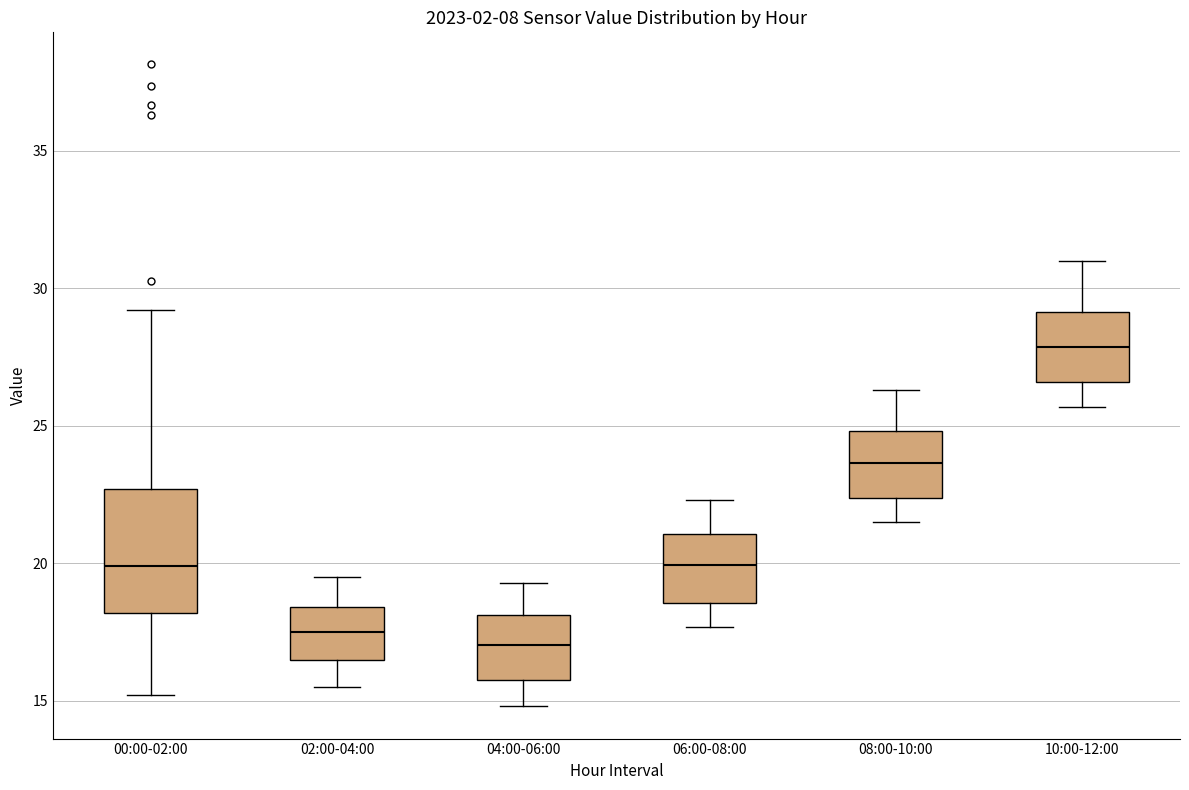

Reading left to right, transcribe this box plot: for each box, give where its median line is, the range the box spans, and where its two whiskers end, as read against the y-axis. The values are not printed on the chart, so give them approximately, as read against the axis.

00:00-02:00: median 20.0, box 18.0 to 22.5, whiskers 15.0 to 29.0
02:00-04:00: median 17.5, box 16.5 to 18.5, whiskers 15.5 to 19.5
04:00-06:00: median 17.0, box 16.0 to 18.0, whiskers 15.0 to 19.5
06:00-08:00: median 20.0, box 18.5 to 21.0, whiskers 17.5 to 22.5
08:00-10:00: median 23.5, box 22.5 to 25.0, whiskers 21.5 to 26.5
10:00-12:00: median 28.0, box 26.5 to 29.0, whiskers 25.5 to 31.0